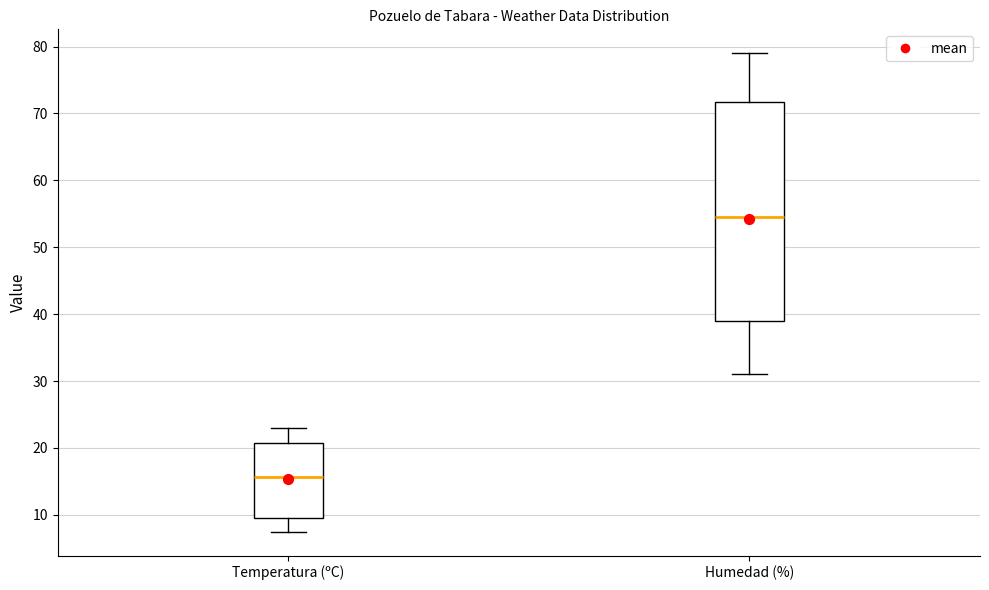

Comparing the boxes themselves (not the whiskers), which one is the tallest?

Humedad (%)